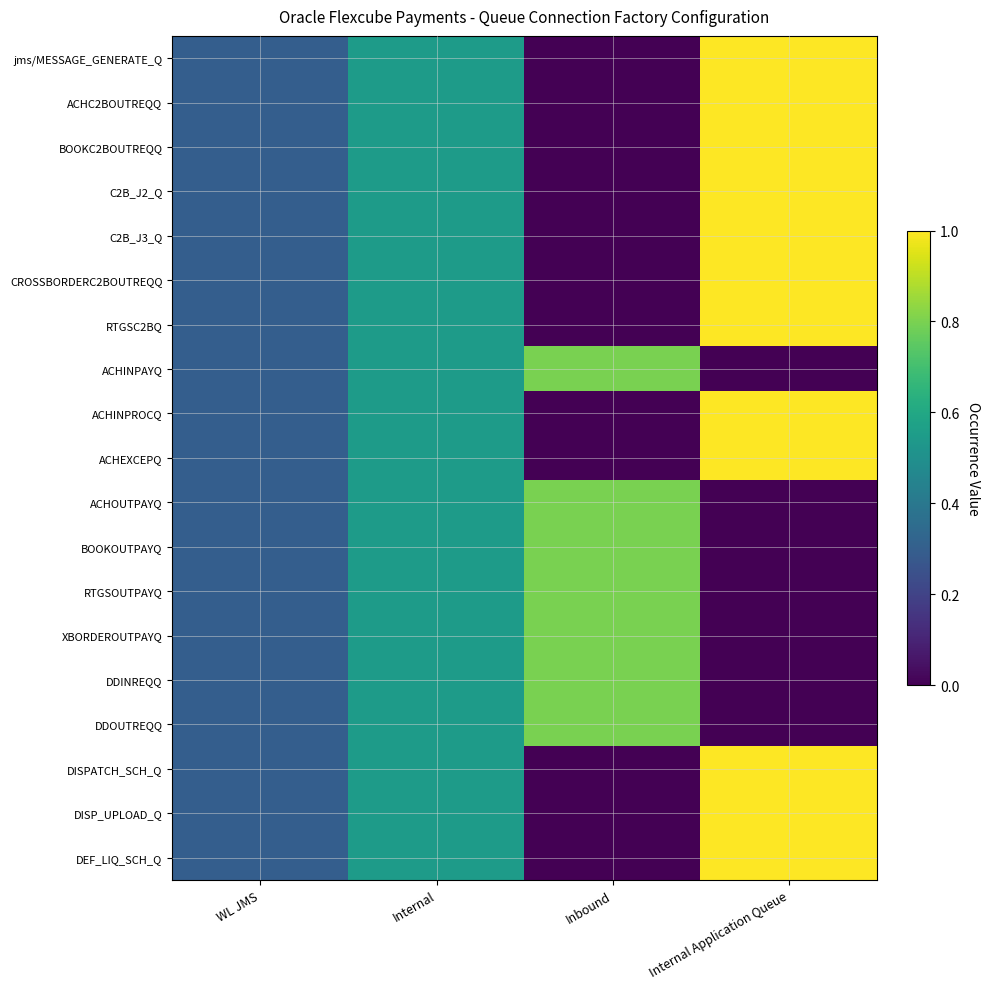

Between Internal and Inbound, which series saw the biggest shift?

jms/MESSAGE_GENERATE_Q